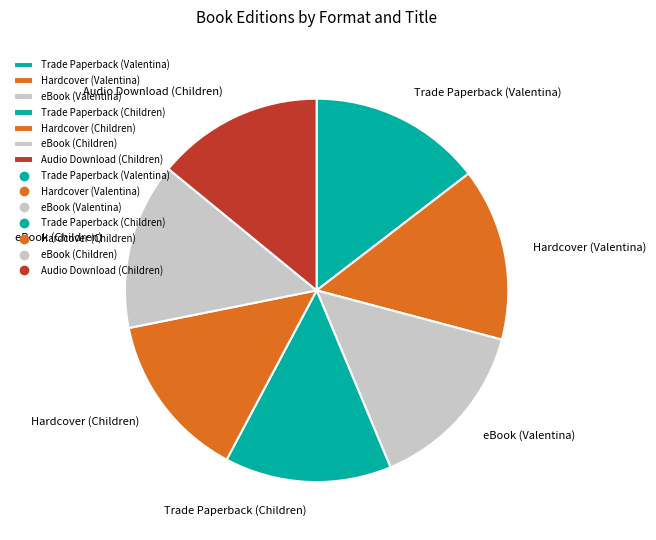

How many slices are in this pie chart?

7